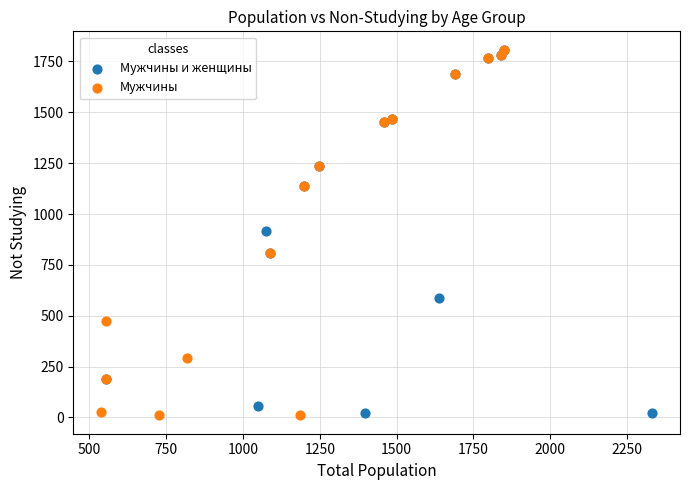

Which series has the widest spread of Y values?

Мужчины